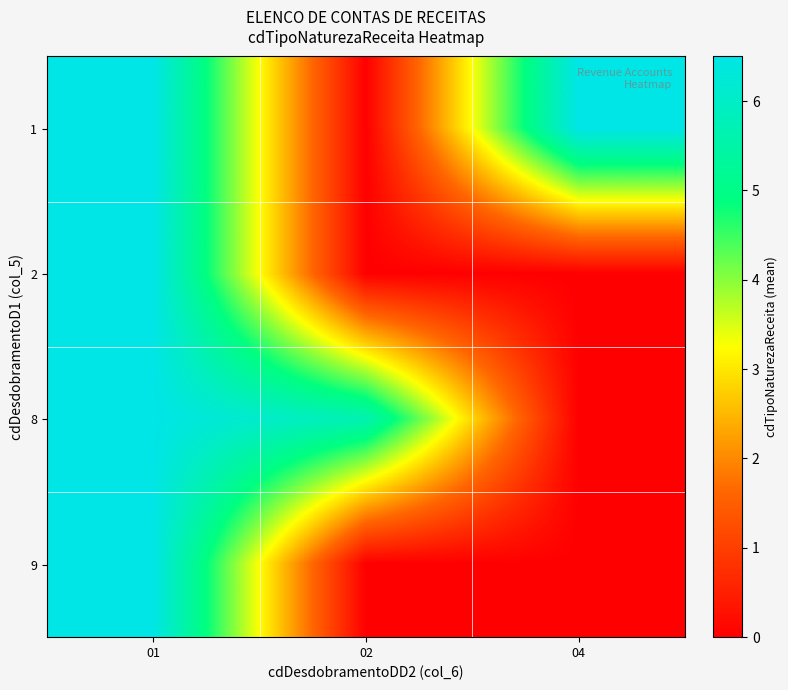

At which category is the sum across all series the highest?

01